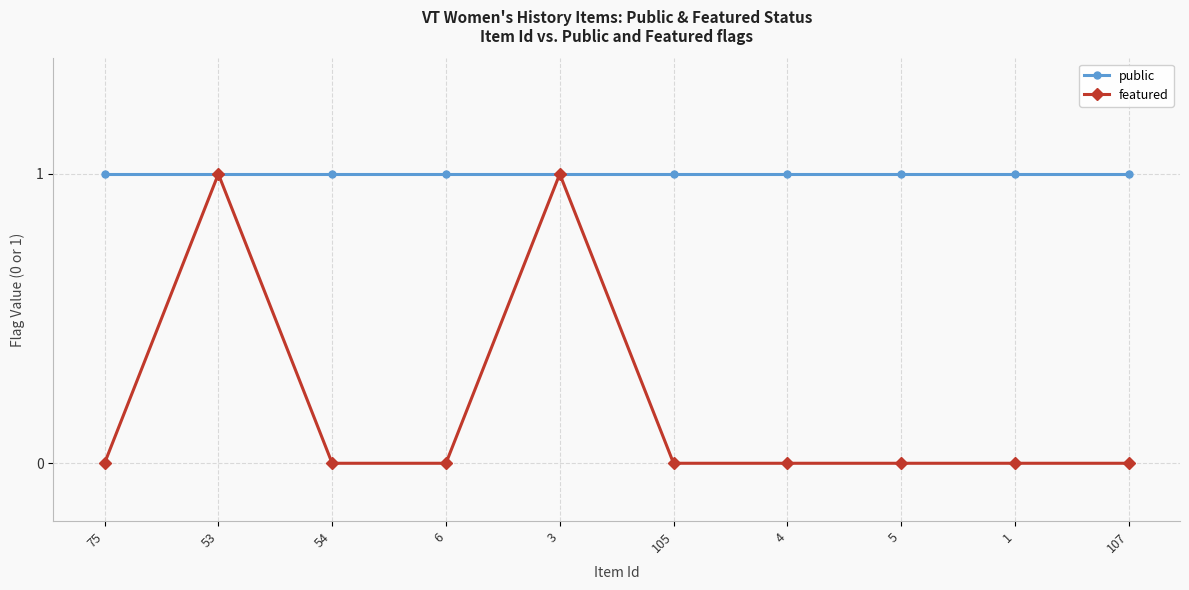

List the series in order of their overall mean, highest first.

public, featured